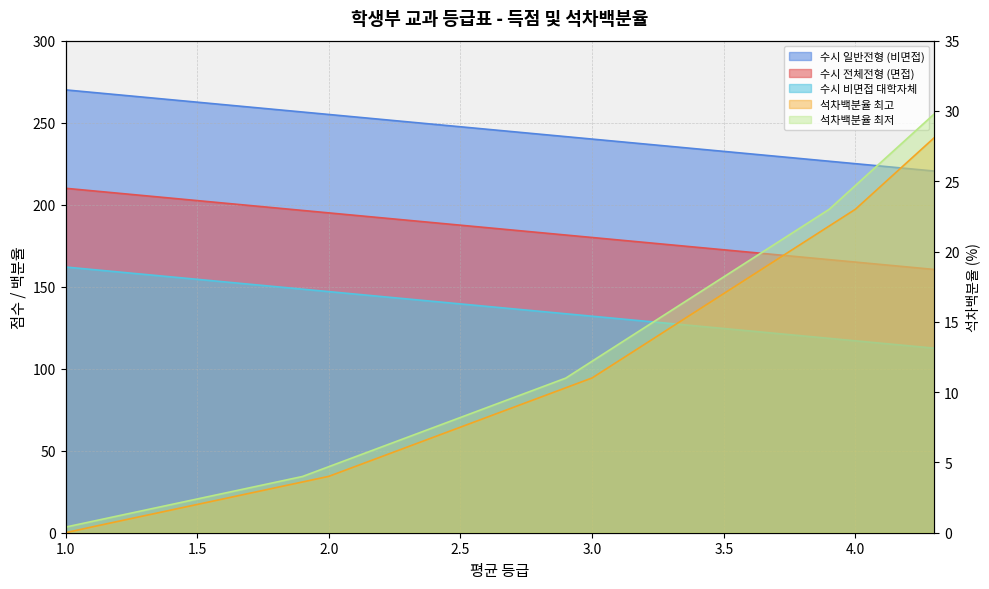

True or false: 석차백분율 최고 has a value of 3.6 at 1.9.

True